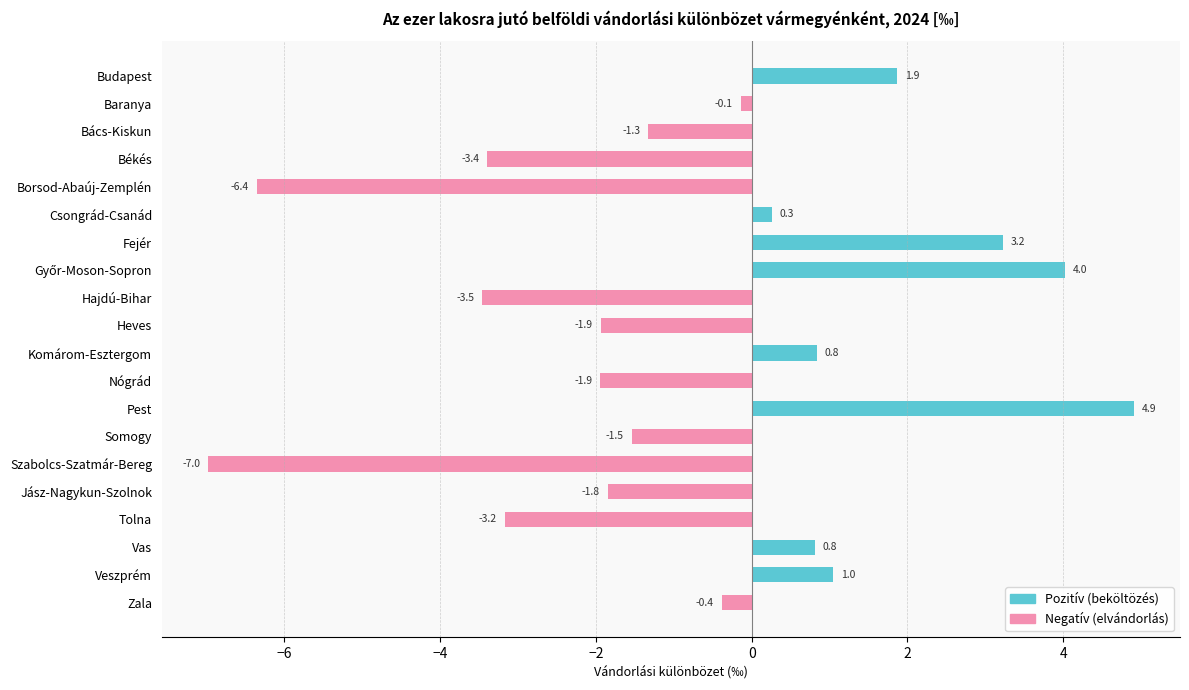

The chart shows a value of -0.4 at Zala. True or false?

True